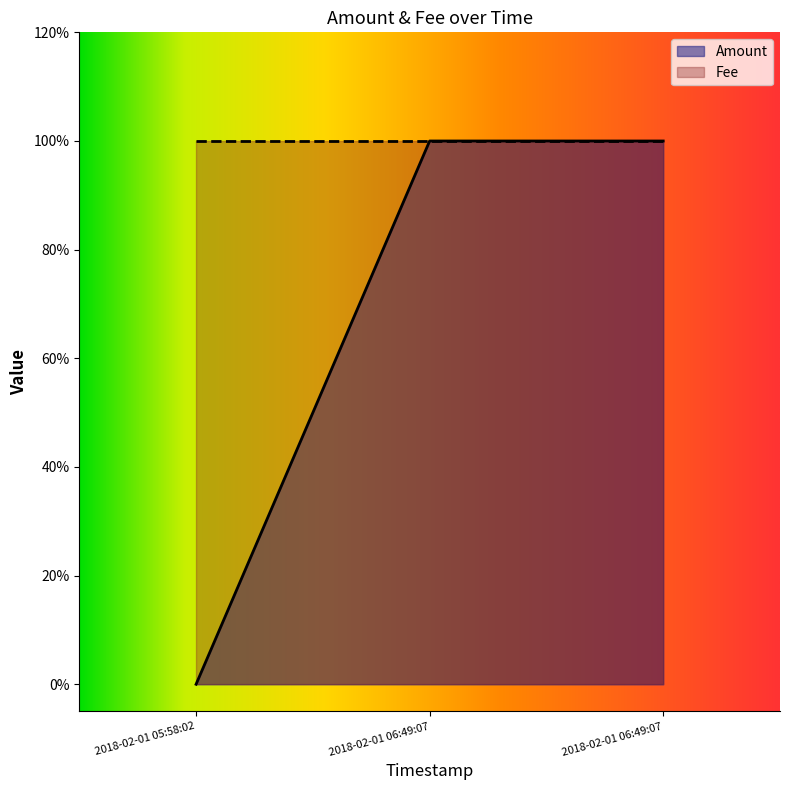

Rank the categories by value from lowest to highest.

2018-02-01 05:58:02, 2018-02-01 06:49:07, 2018-02-01 06:49:07